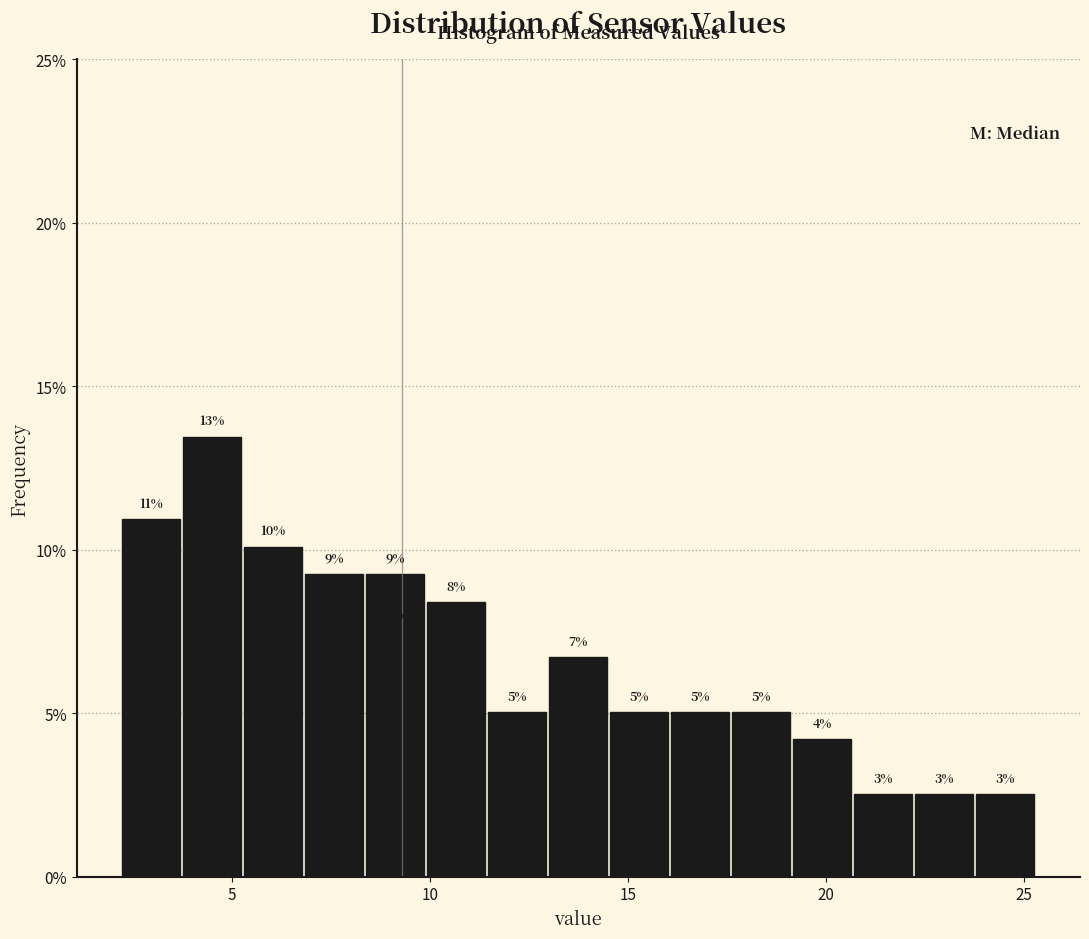

Read against the x-axis, roughly where is the centre of the tallest bar?

4.5